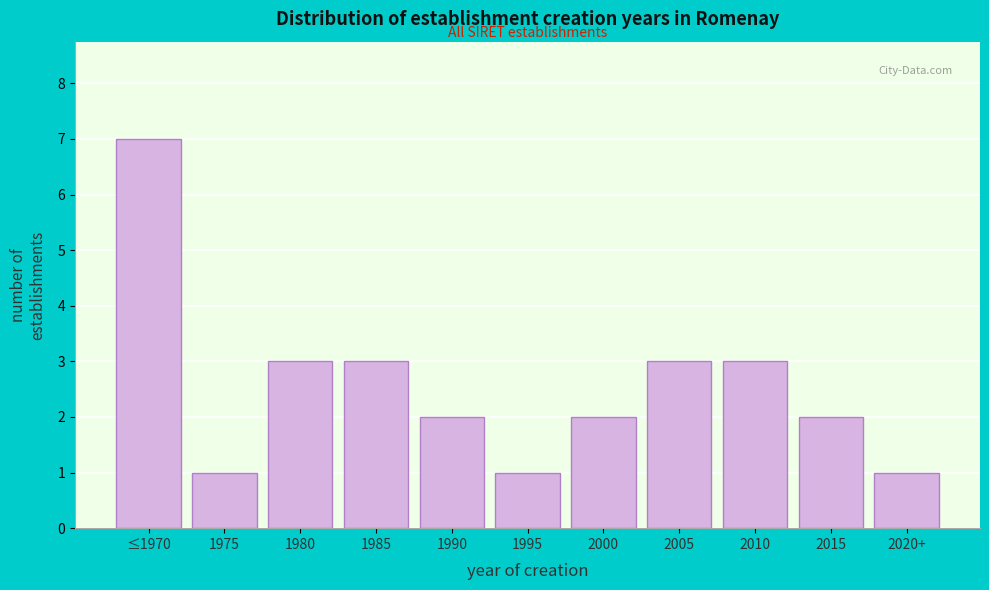

Reading left to right, list all the values displayed in this chart.

7	1	3	3	2	1	2	3	3	2	1